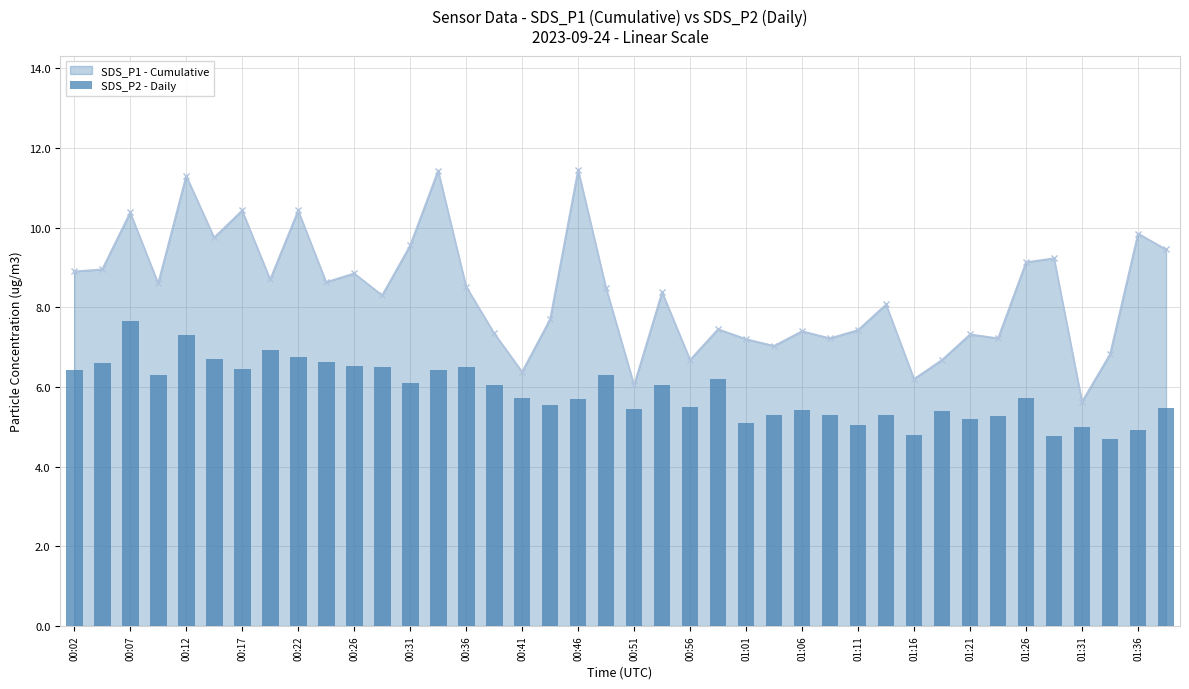

At which category does SDS_P1 - Cumulative reach its first local peak?

00:07